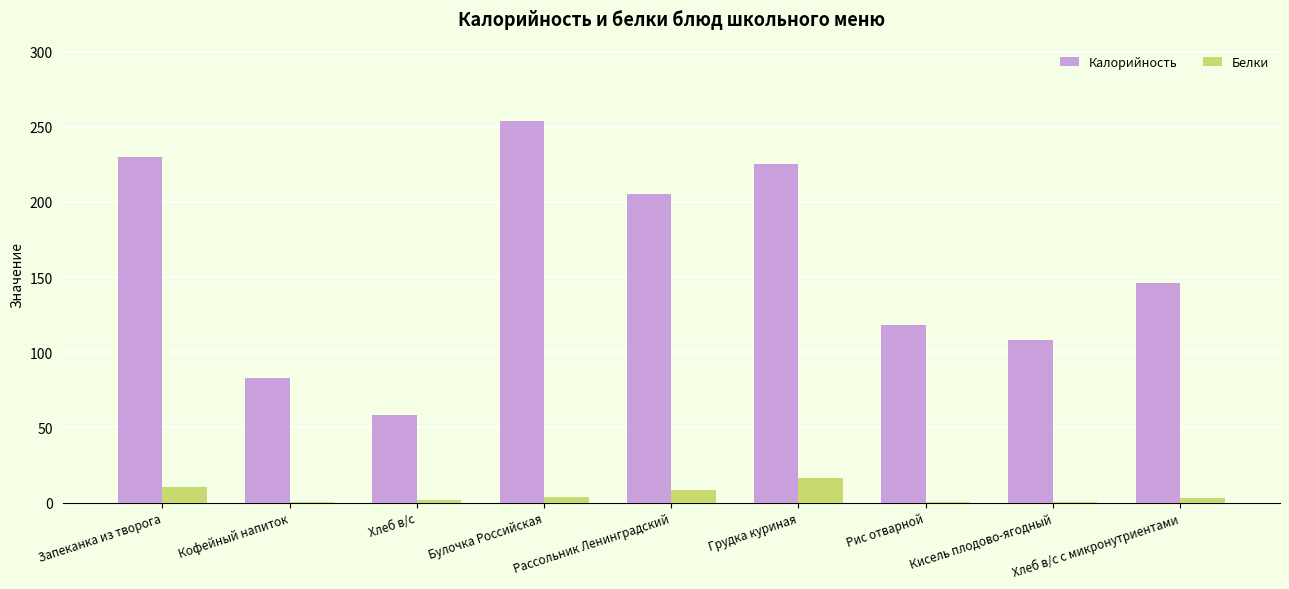

What is the approximate value of Белки at Булочка Российская?

3.8